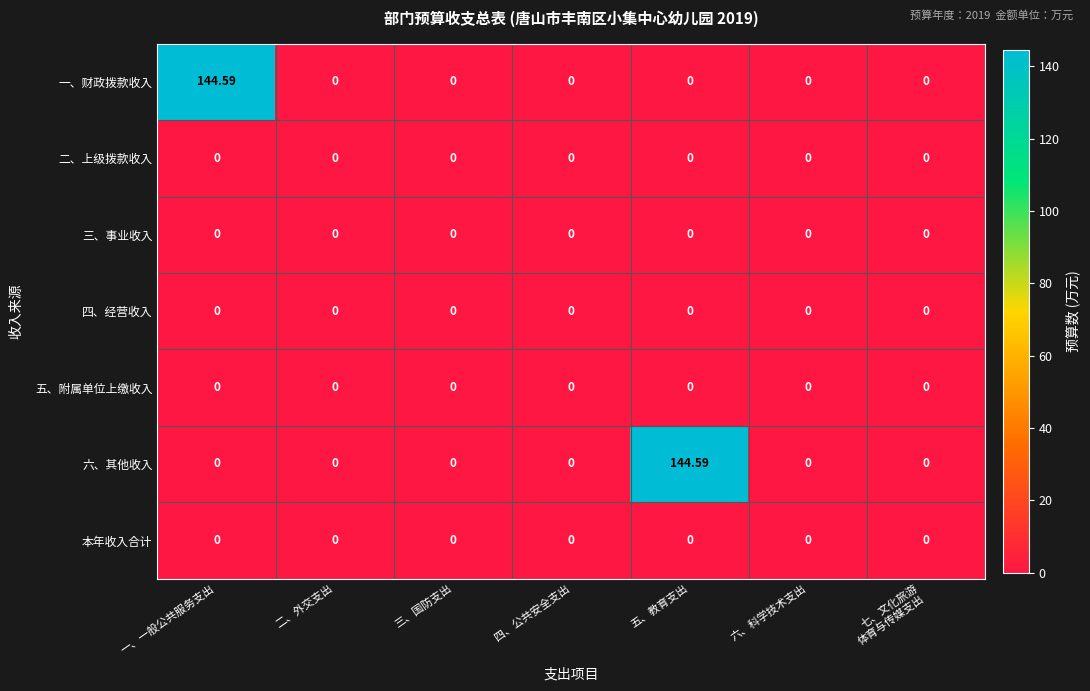

Which category has the highest value in the 六、其他收入 series?

五、教育支出